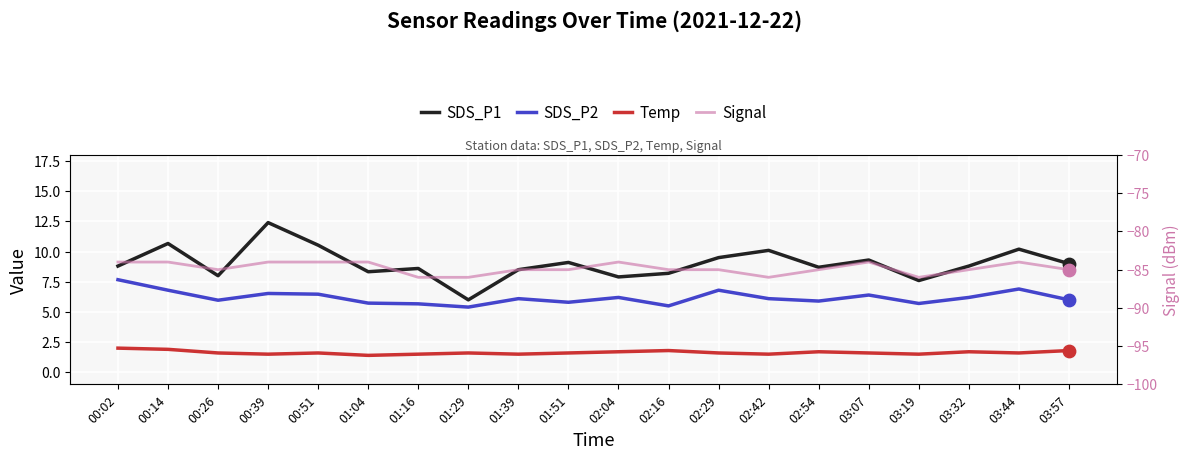

What are all the series names shown in the legend?

SDS_P1, SDS_P2, Temp, Signal